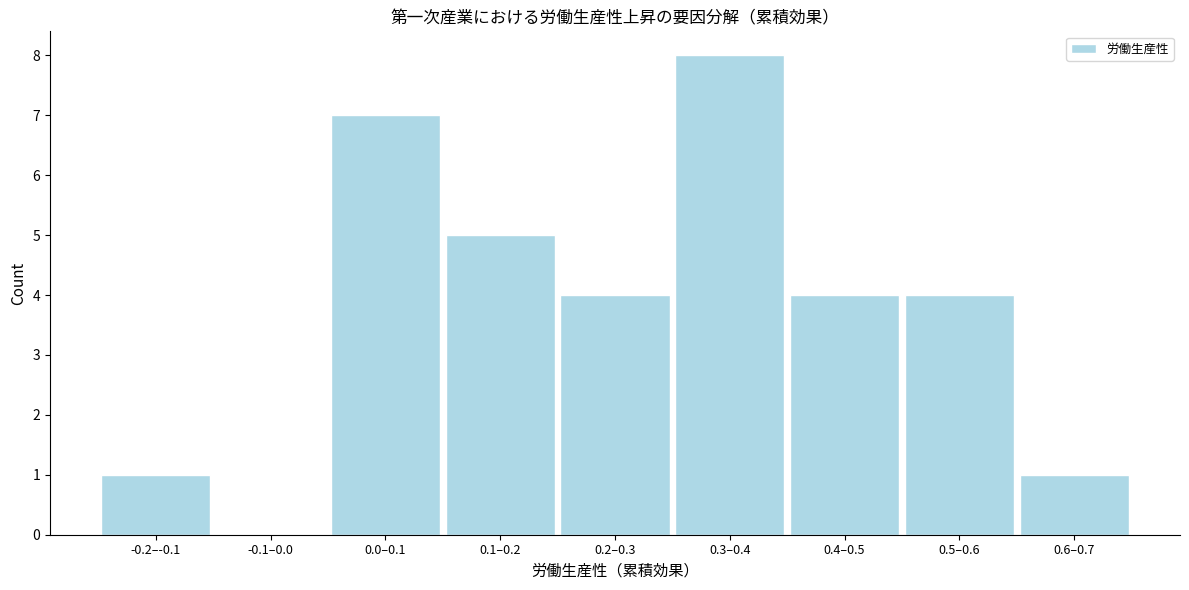

Reading left to right, what are all the values shown in this chart?

-0.2–-0.1=1	-0.1–0.0=0	0.0–0.1=7	0.1–0.2=5	0.2–0.3=4	0.3–0.4=8	0.4–0.5=4	0.5–0.6=4	0.6–0.7=1